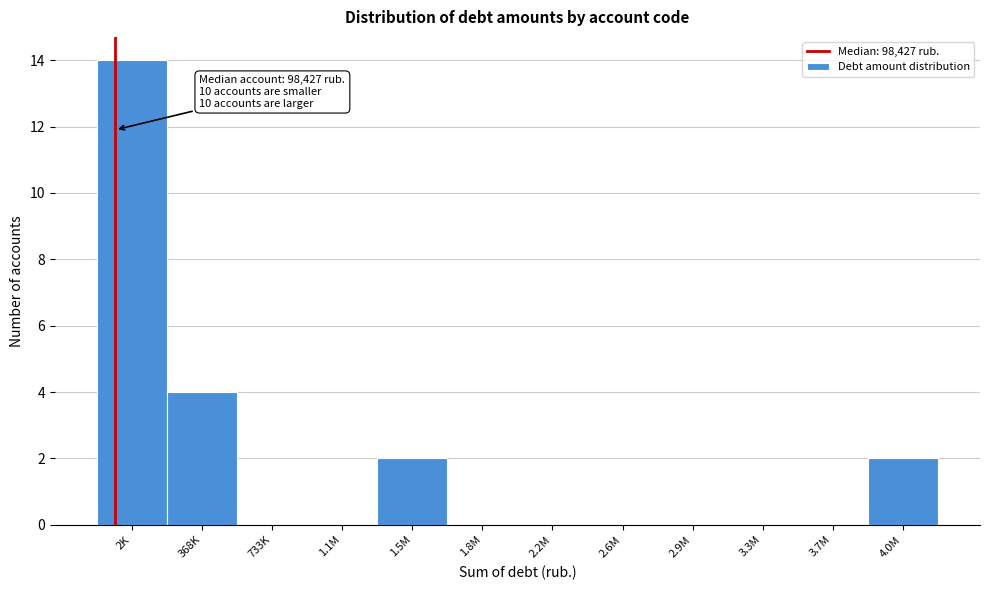

Reading left to right, transcribe all the data shown in this chart.

2K=14	368K=4	733K=0	1.1M=0	1.5M=2	1.8M=0	2.2M=0	2.6M=0	2.9M=0	3.3M=0	3.7M=0	4.0M=2